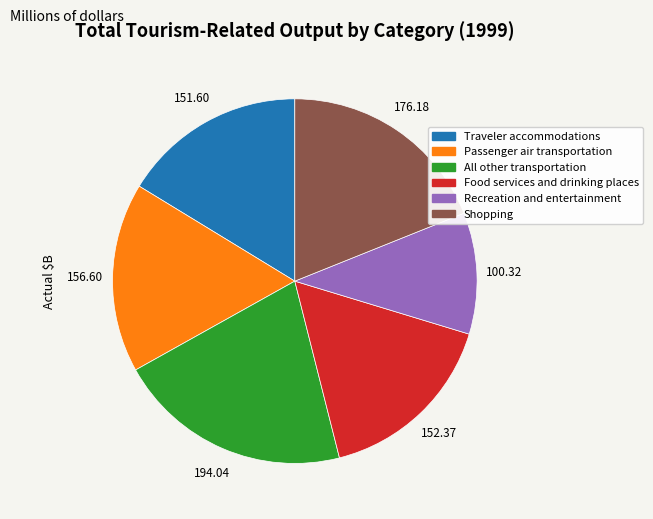

How many slices are in this pie chart?

6